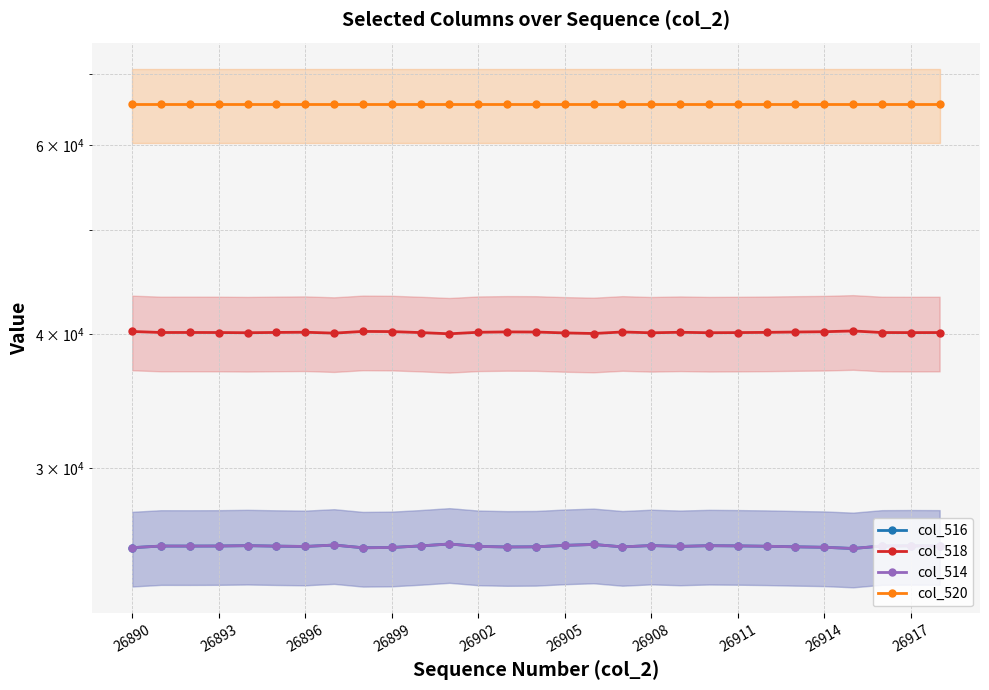

What is the maximum value shown in the chart?

65535